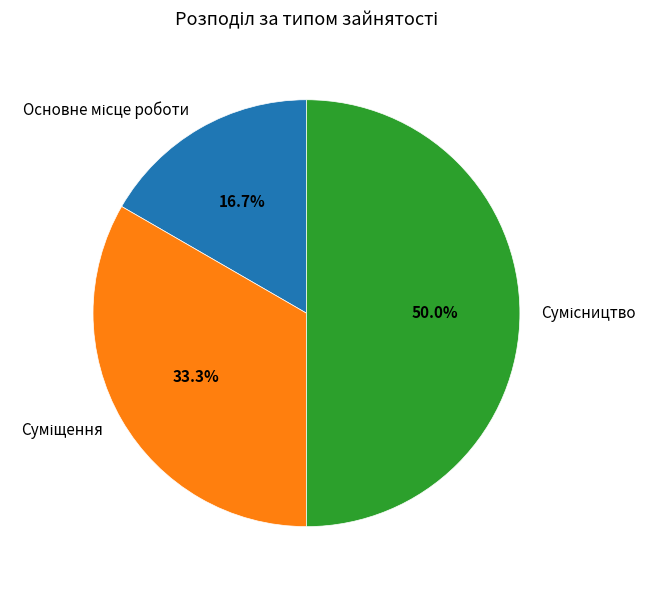

How many slices are in this pie chart?

3